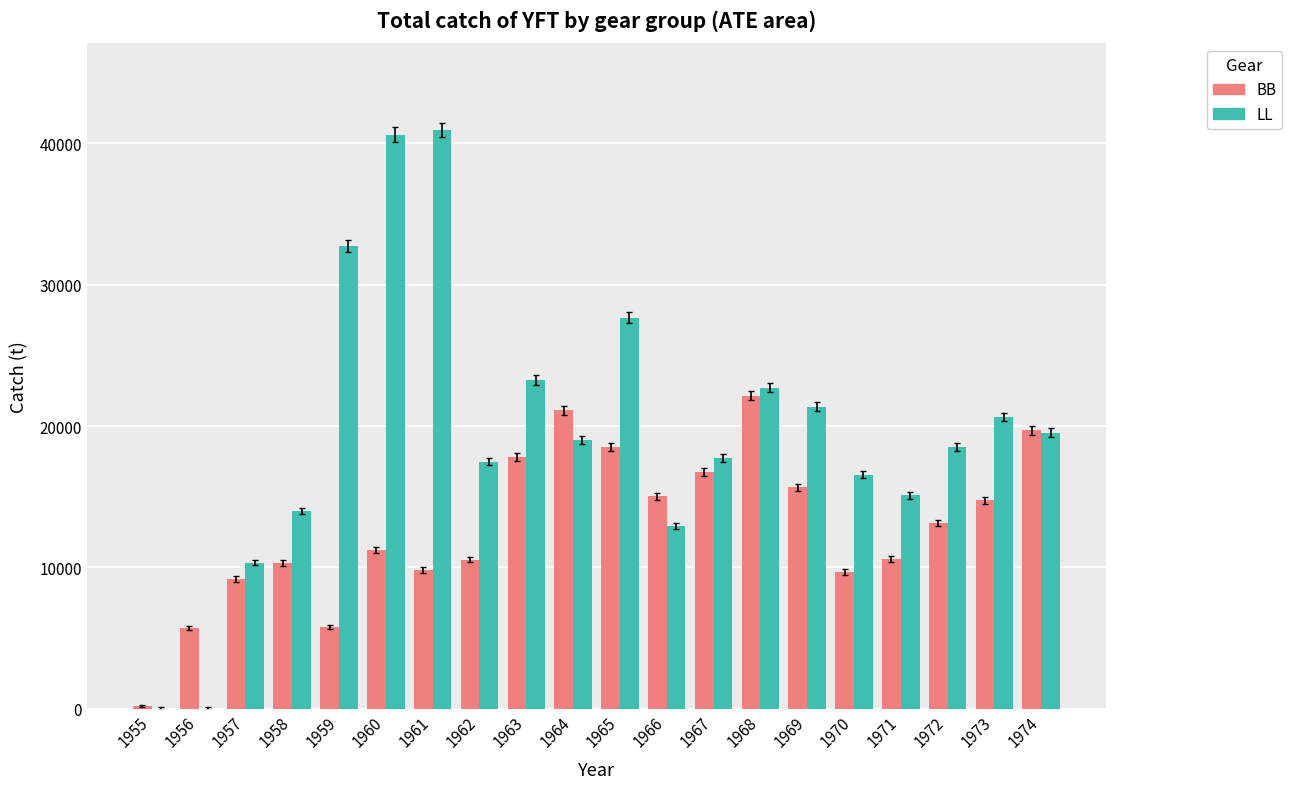

What is the highest value of the BB series?

22135